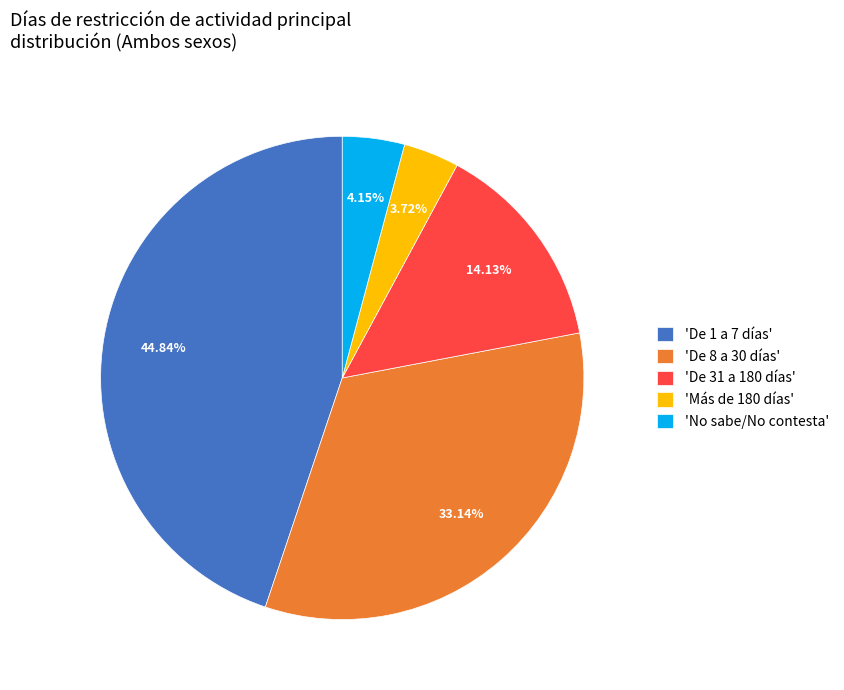

Is 'De 8 a 30 días' the majority of the pie?

No